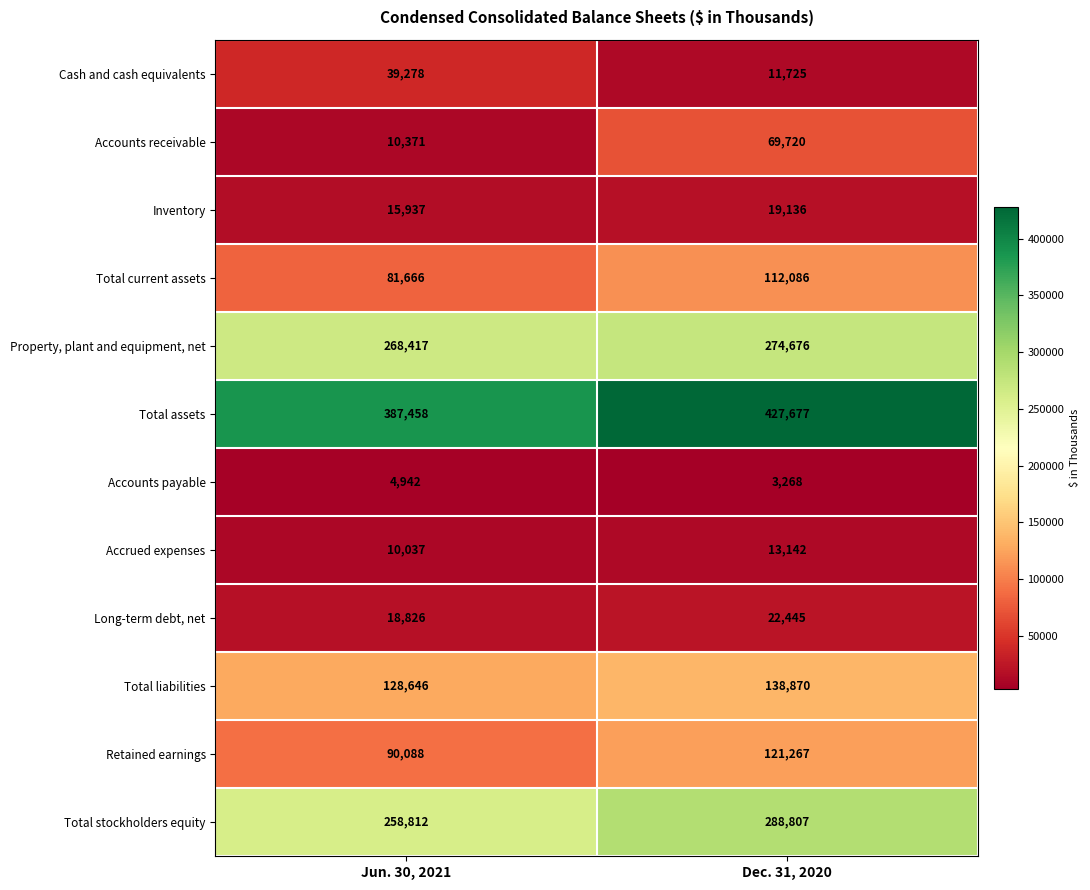

What is the smallest value displayed?

3268